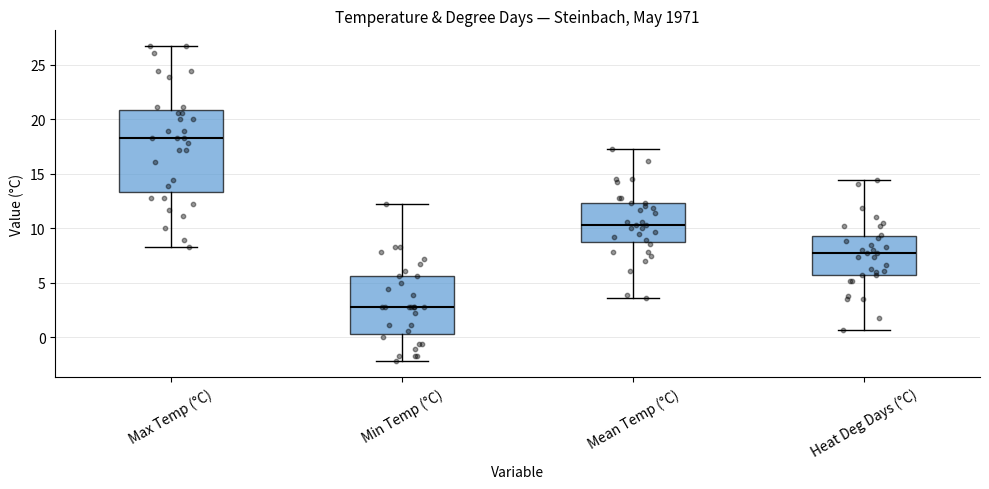

Comparing the boxes themselves (not the whiskers), which one is the tallest?

Max Temp (°C)